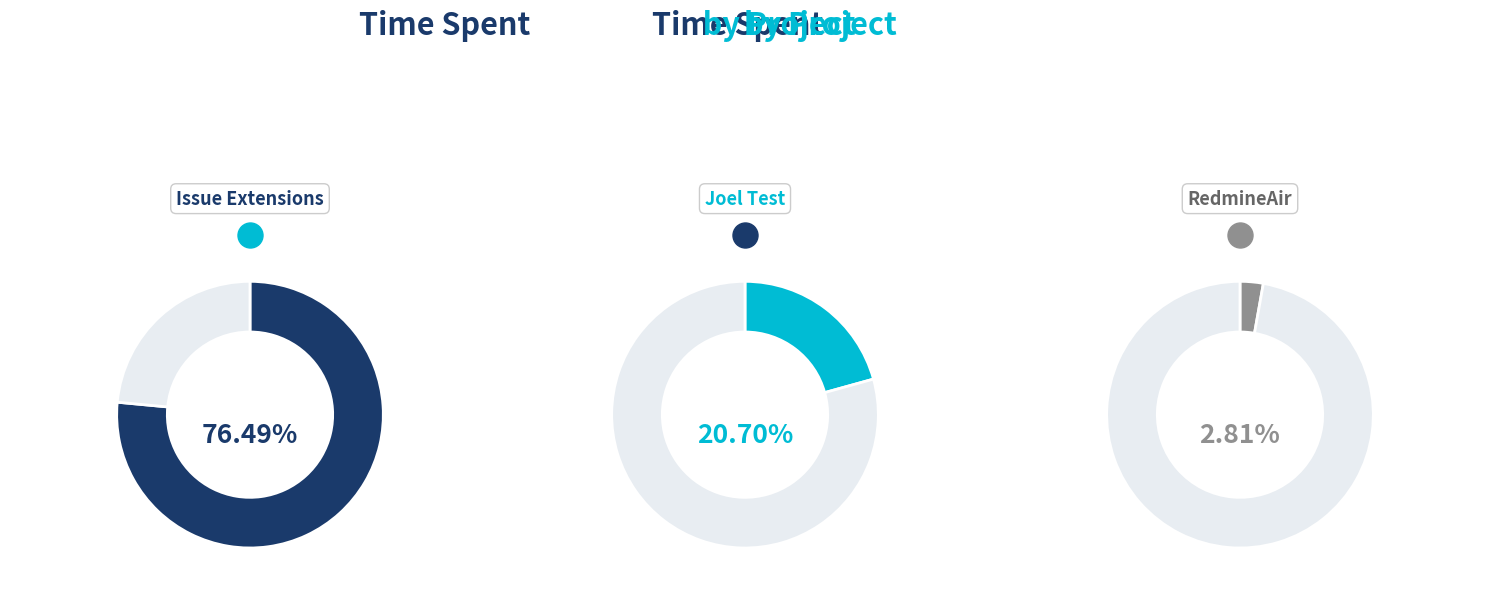

Which has a higher value, RedmineAir or Issue Extensions?

Issue Extensions